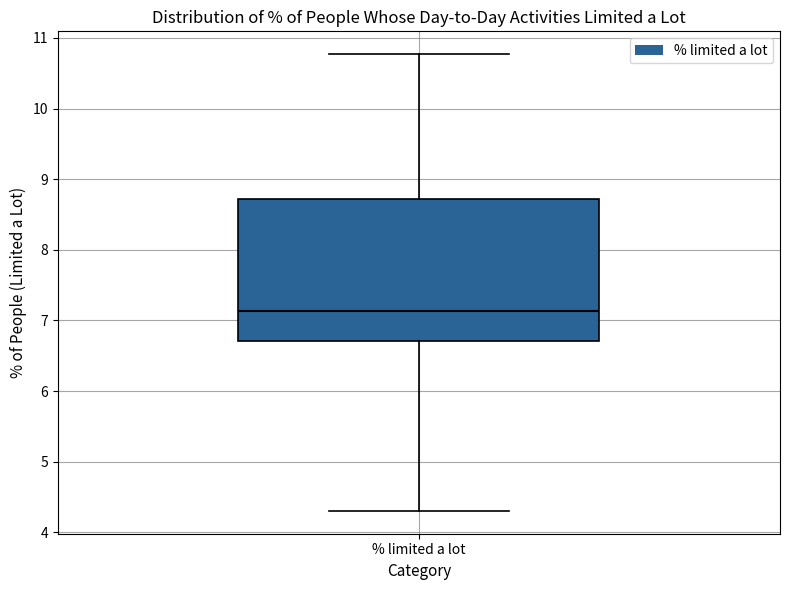

Where does the upper whisker of the box for % limited a lot end on the y-axis? The values are not printed on the chart, so give them approximately, as read against the axis.

10.8